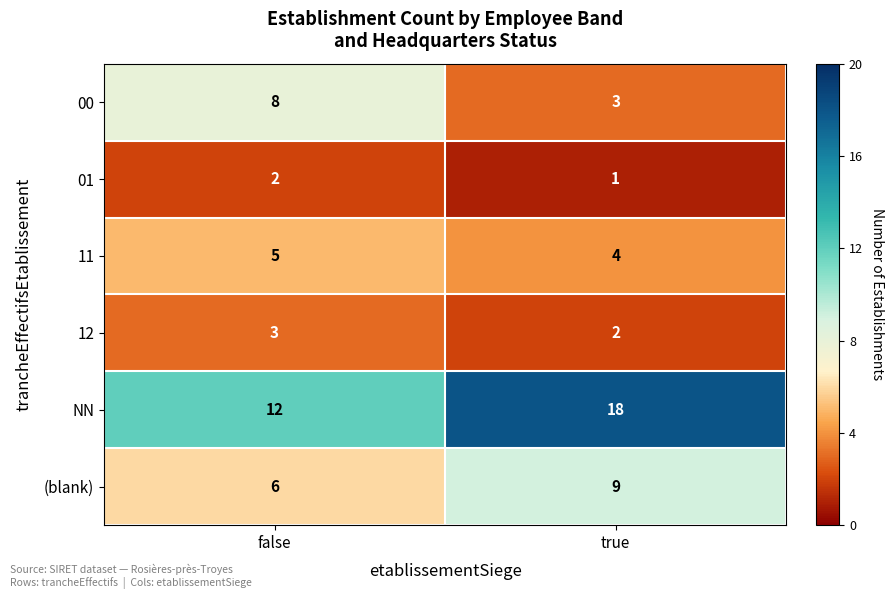

What is the sum of the NN values at false and true?

30